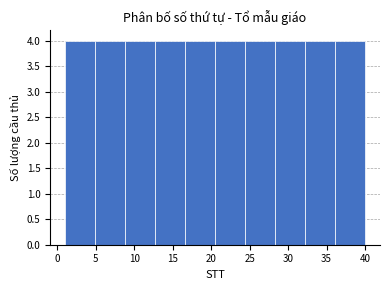

How tall is the bar that spans 16.6 to 20.5 on the x-axis? Neither the bar edges nor the heights are printed on the chart, so give them approximately, as read against the axes.

4